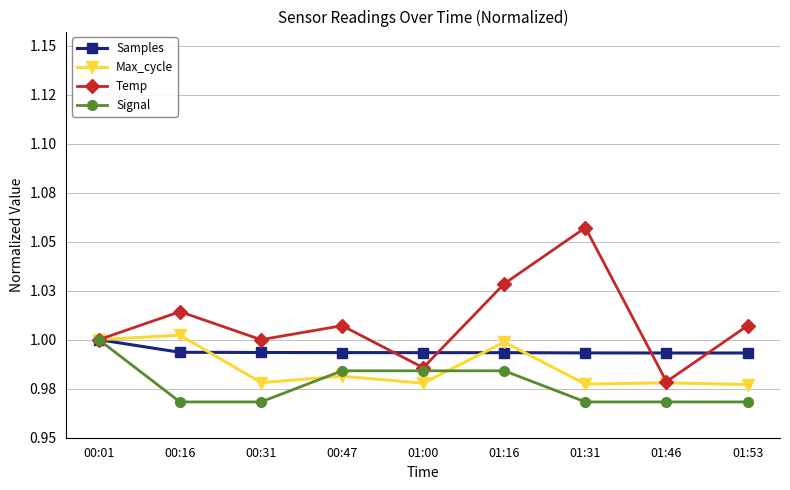

What are all the series names shown in the legend?

Samples, Max_cycle, Temp, Signal